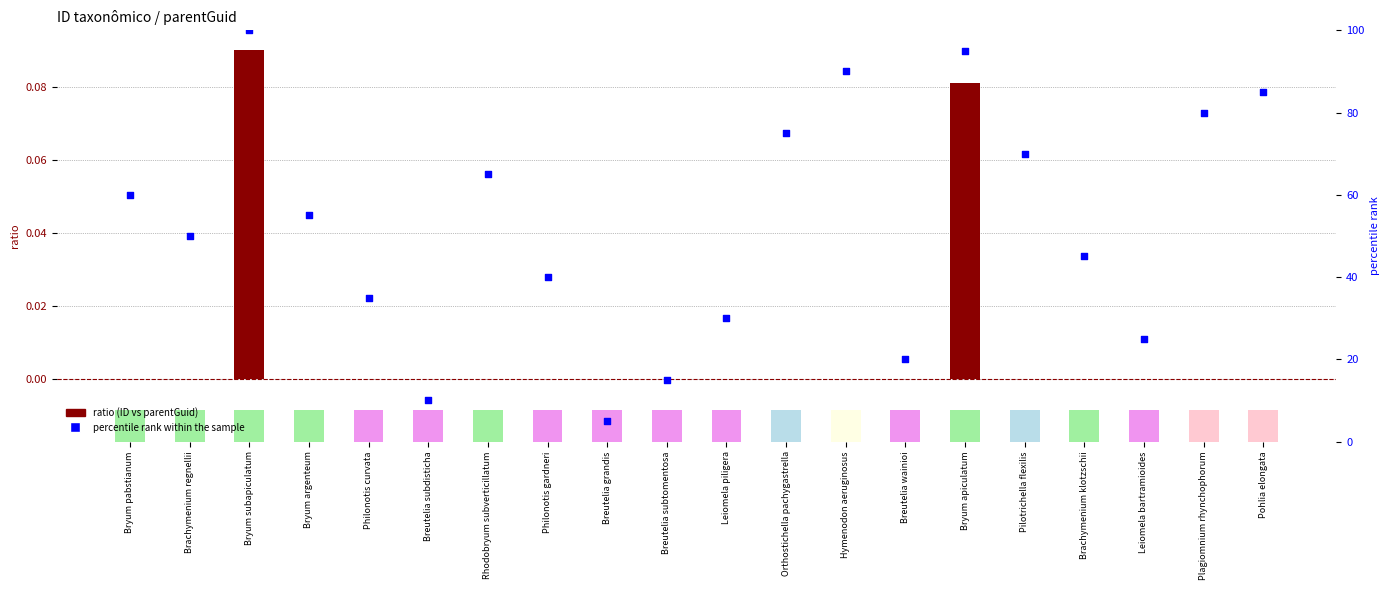

At how many categories does at least one series exceed 2?

20